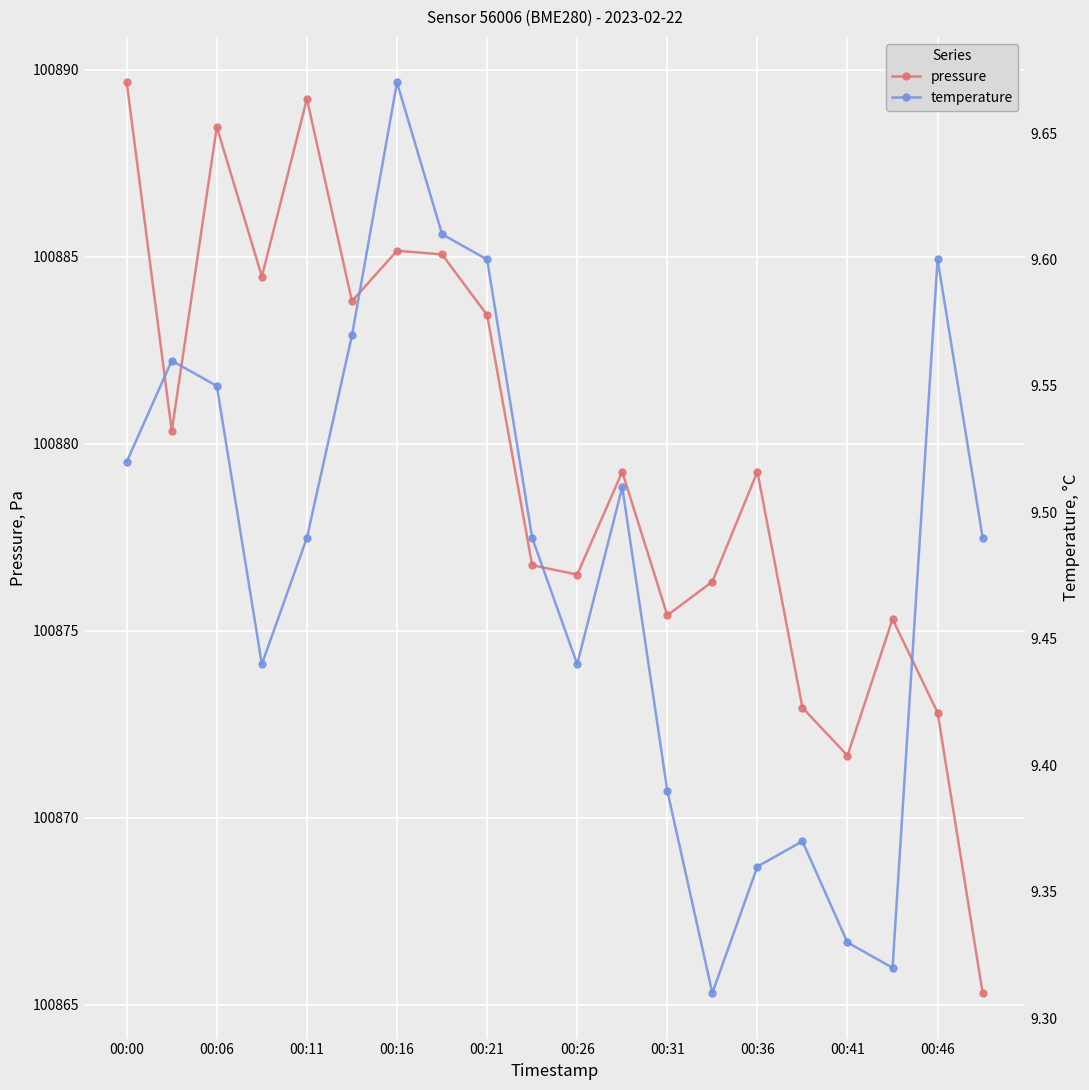

What is the sum of all pressure values?

2017591.1